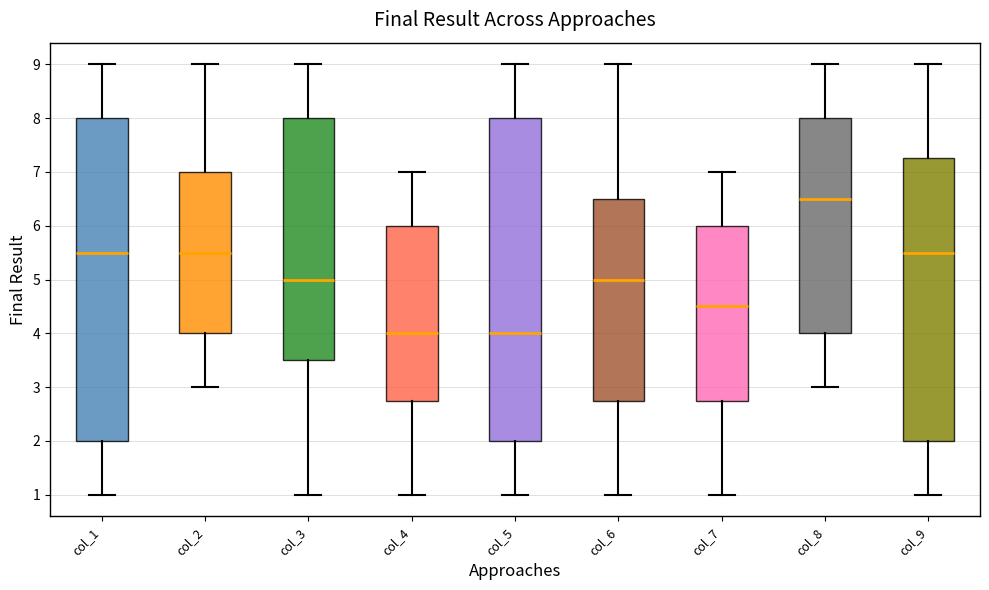

Where is the lower edge of the box for col_4 on the y-axis? The values are not printed on the chart, so give them approximately, as read against the axis.

2.8